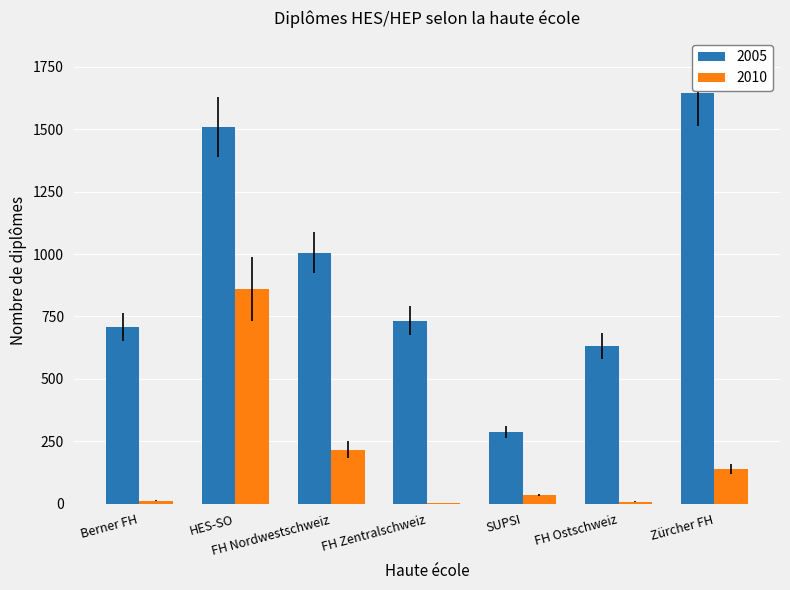

How many groups of bars are there?

7